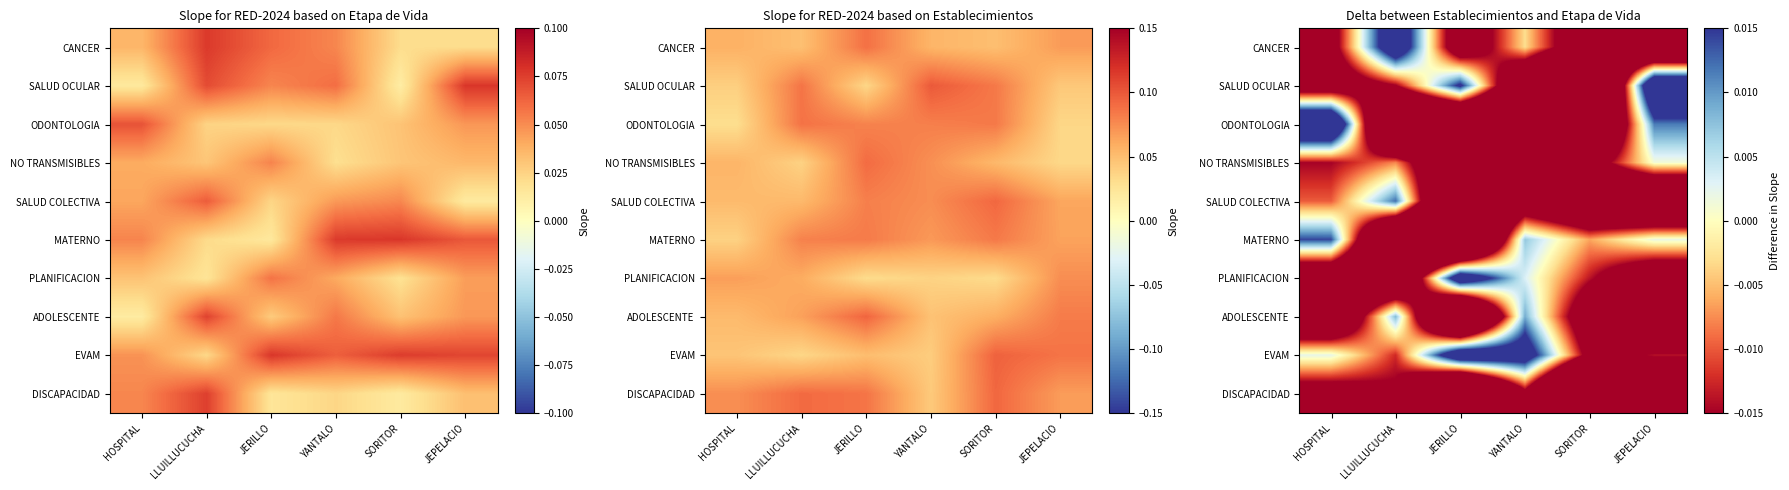

How many values in the MATERNO series exceed 0?

3